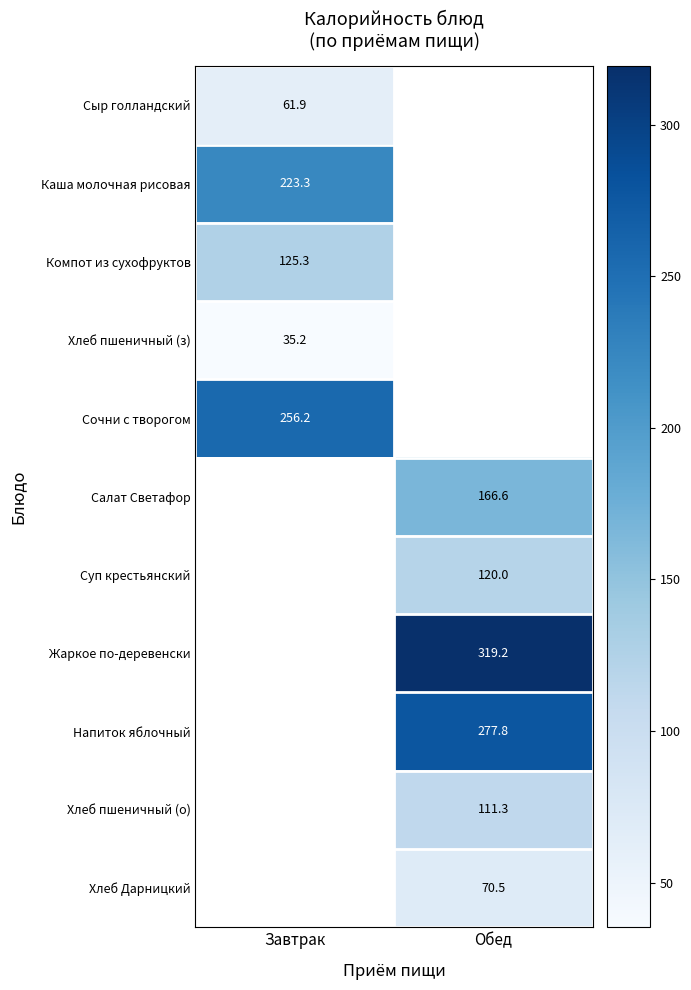

How many values in Салат Светафор are above zero?

1